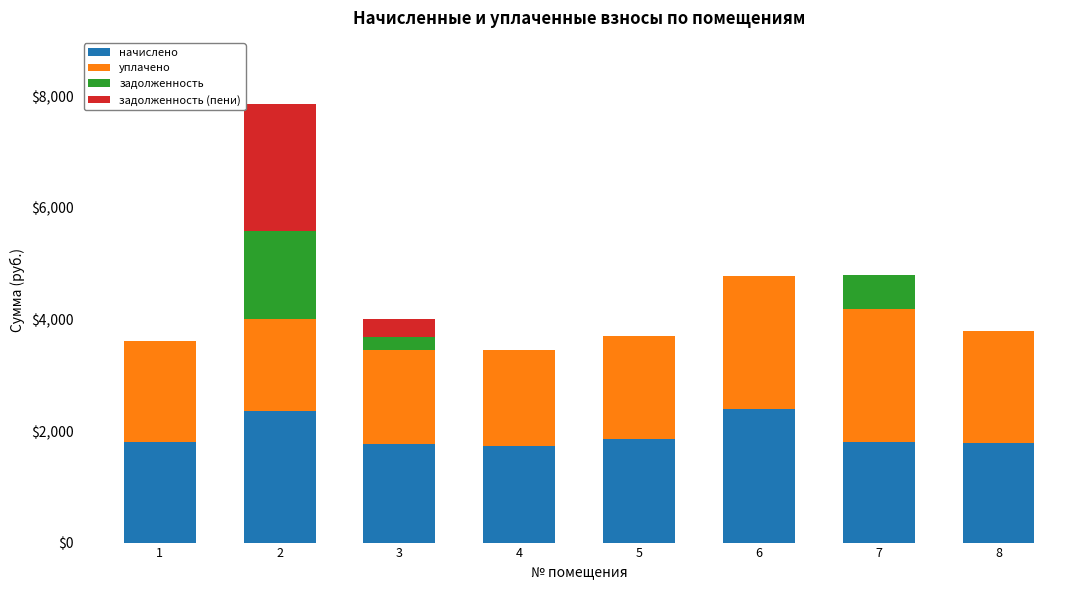

What is the maximum value for начислено?

2390.2